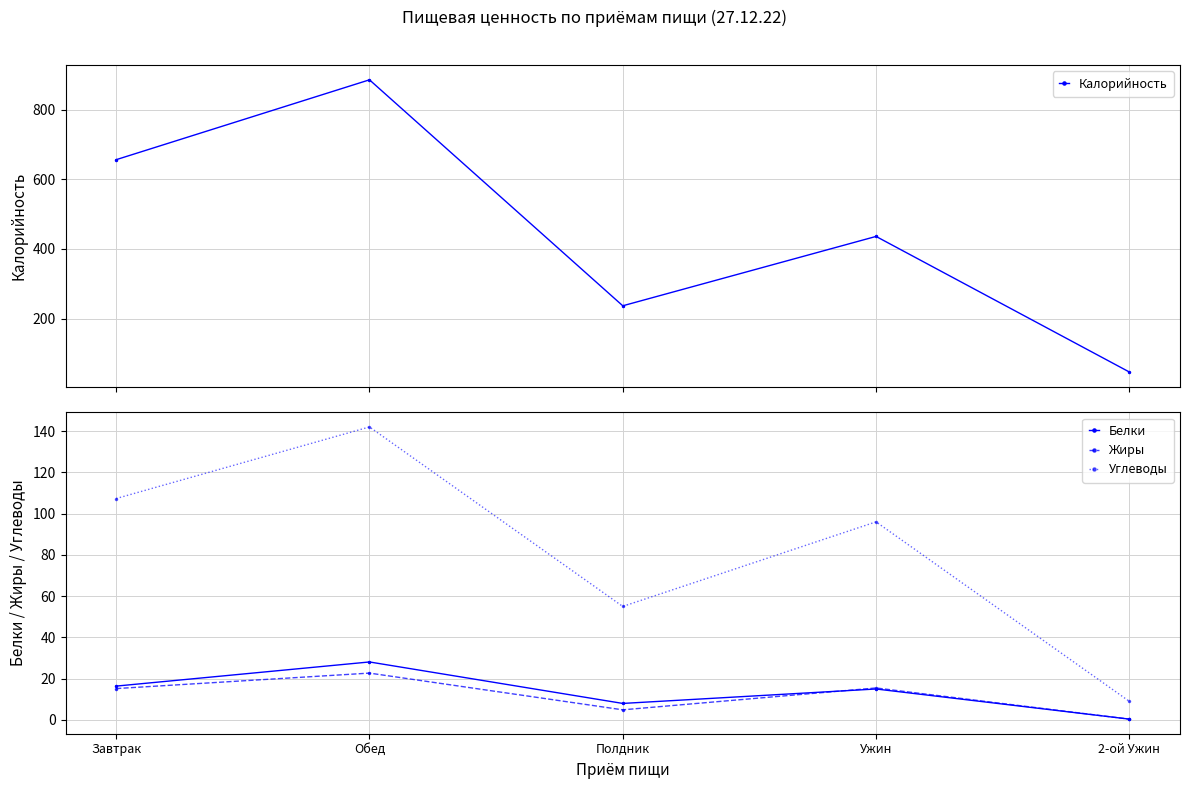

Read the Калорийность value at 2-ой Ужин.

47.0